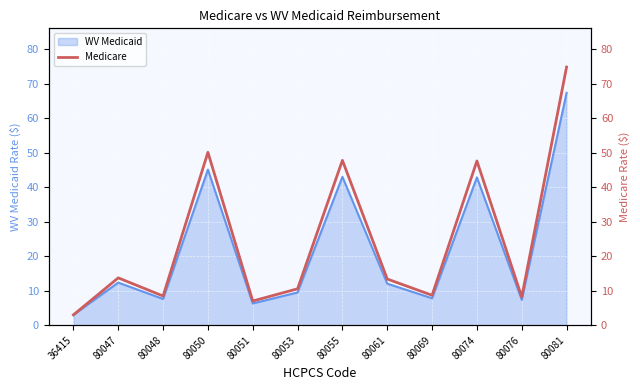

The WV Medicaid series shows 3.0 at 36415. True or false?

True